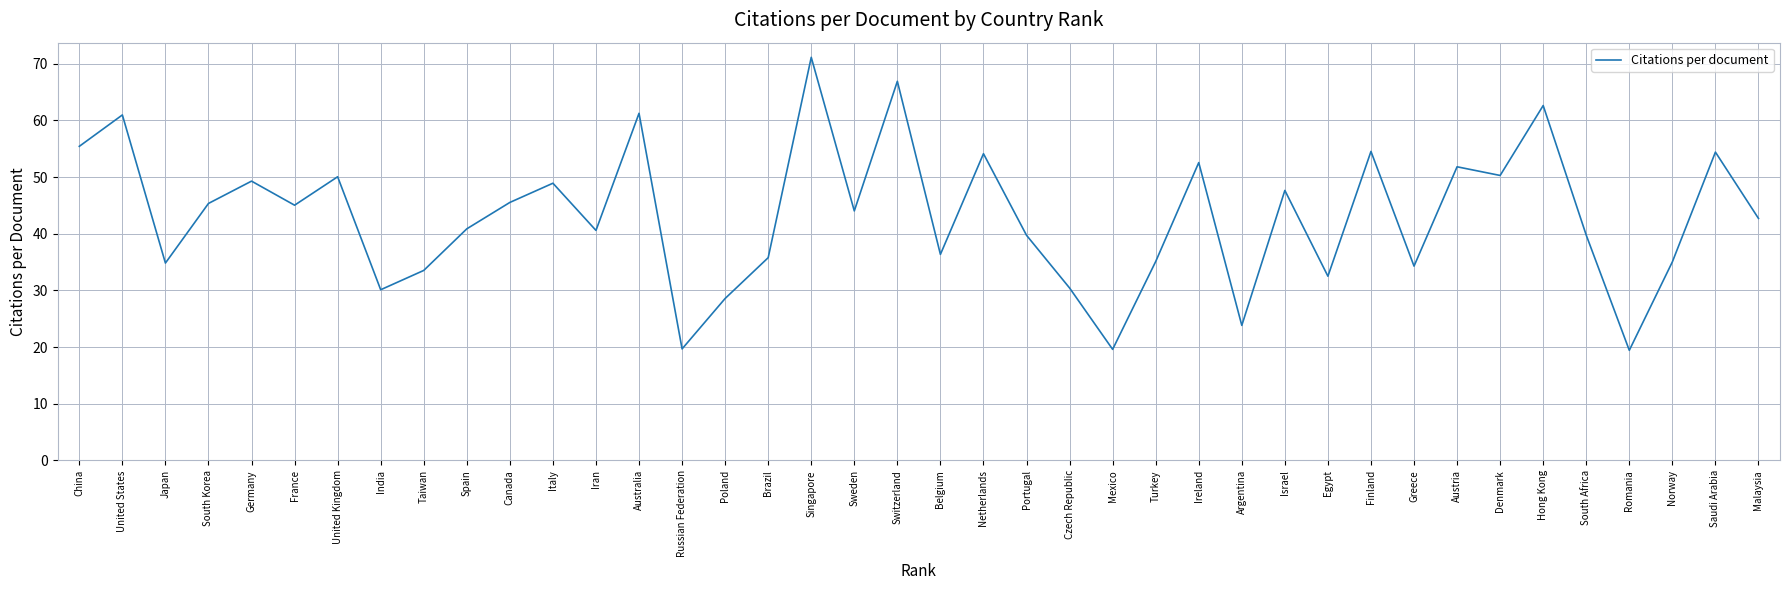

Is it true that the value at Belgium is 36.4?

True